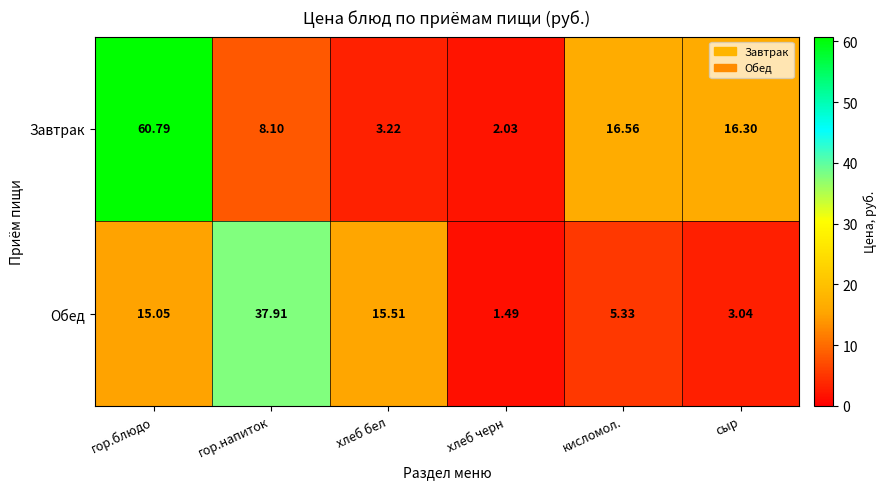

Rank the series by their maximum value, from highest to lowest.

Завтрак, Обед